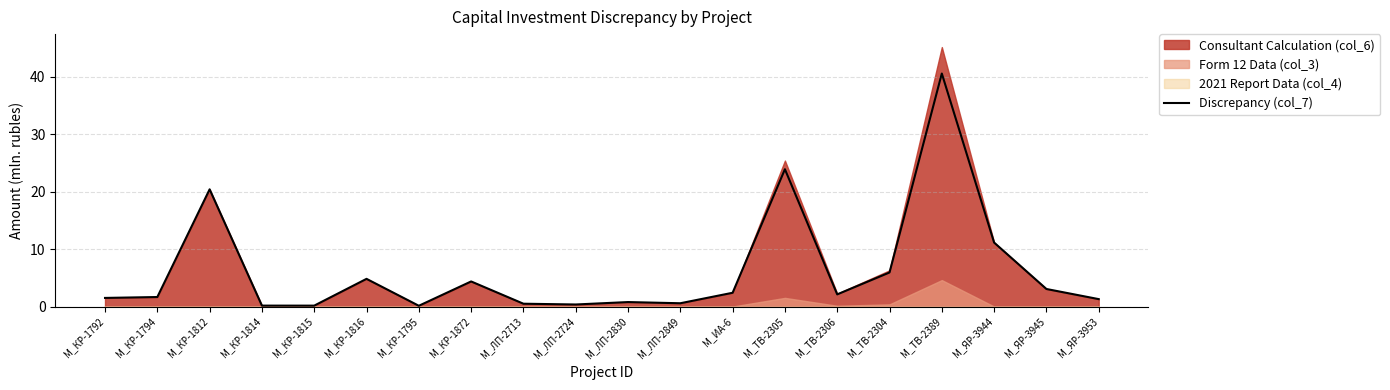

Reading left to right, what are all the values shown in this chart?

1.5	1.7	20.4	0.2	0.2	4.8	0.1	4.4	0.5	0.4	0.8	0.6	2.4	23.9	2.1	5.9	40.6	11.1	3.1	1.3